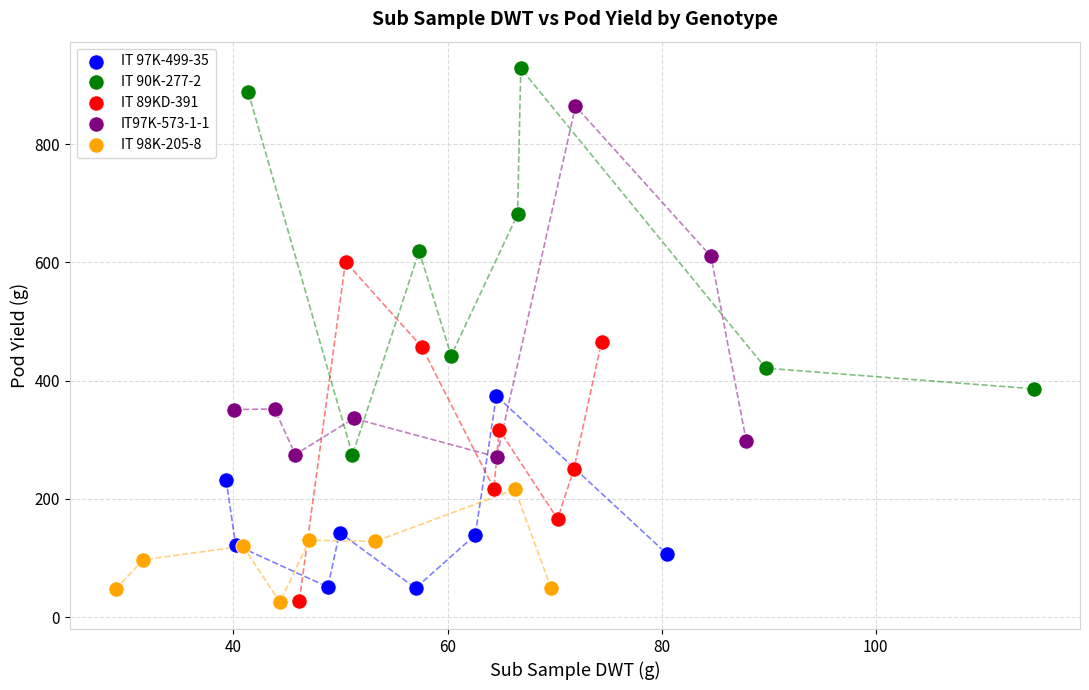

Which series contains the highest Y value?

IT 90K-277-2